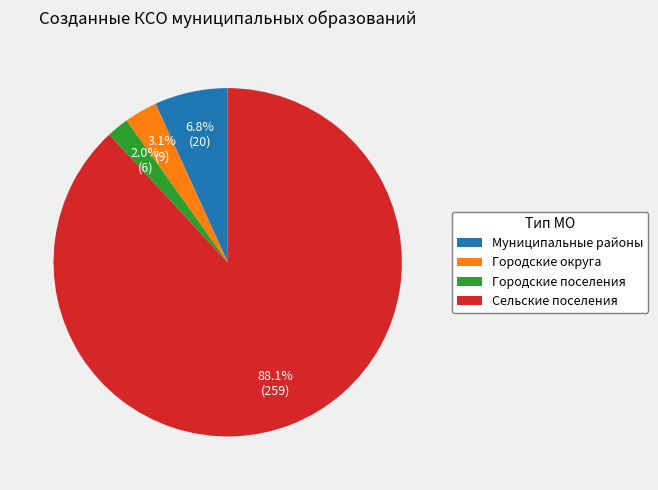

Count the number of slices in the pie.

4